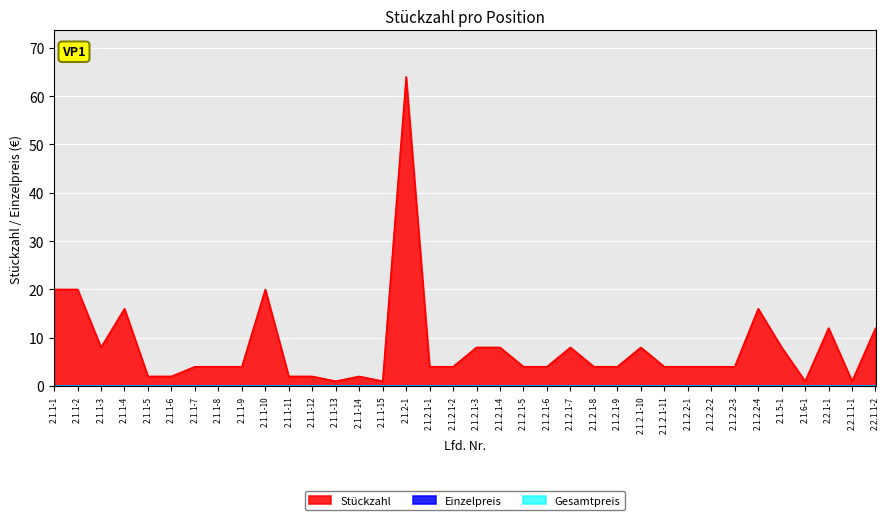

At how many categories does at least one series exceed 36?

1